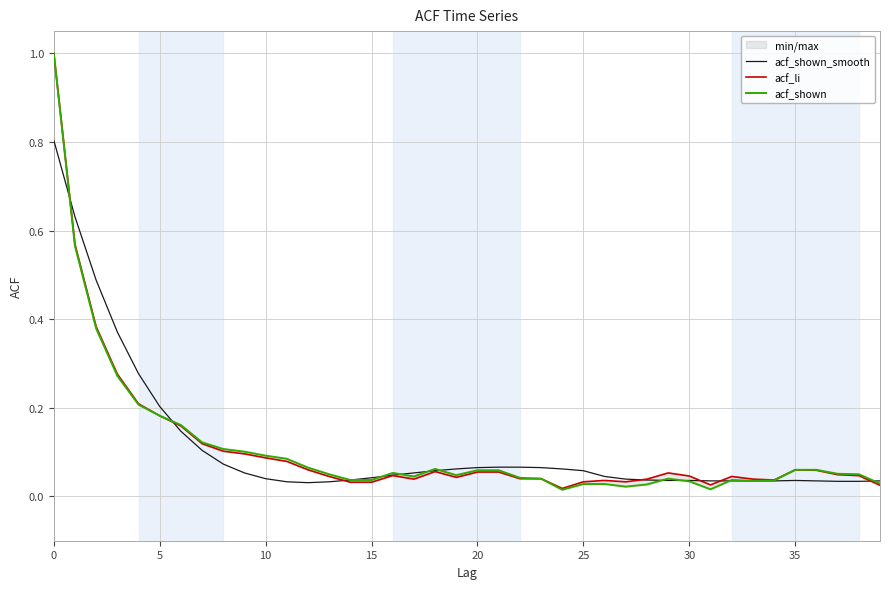

The value of acf_shown at 14 is 0.0. True or false?

True